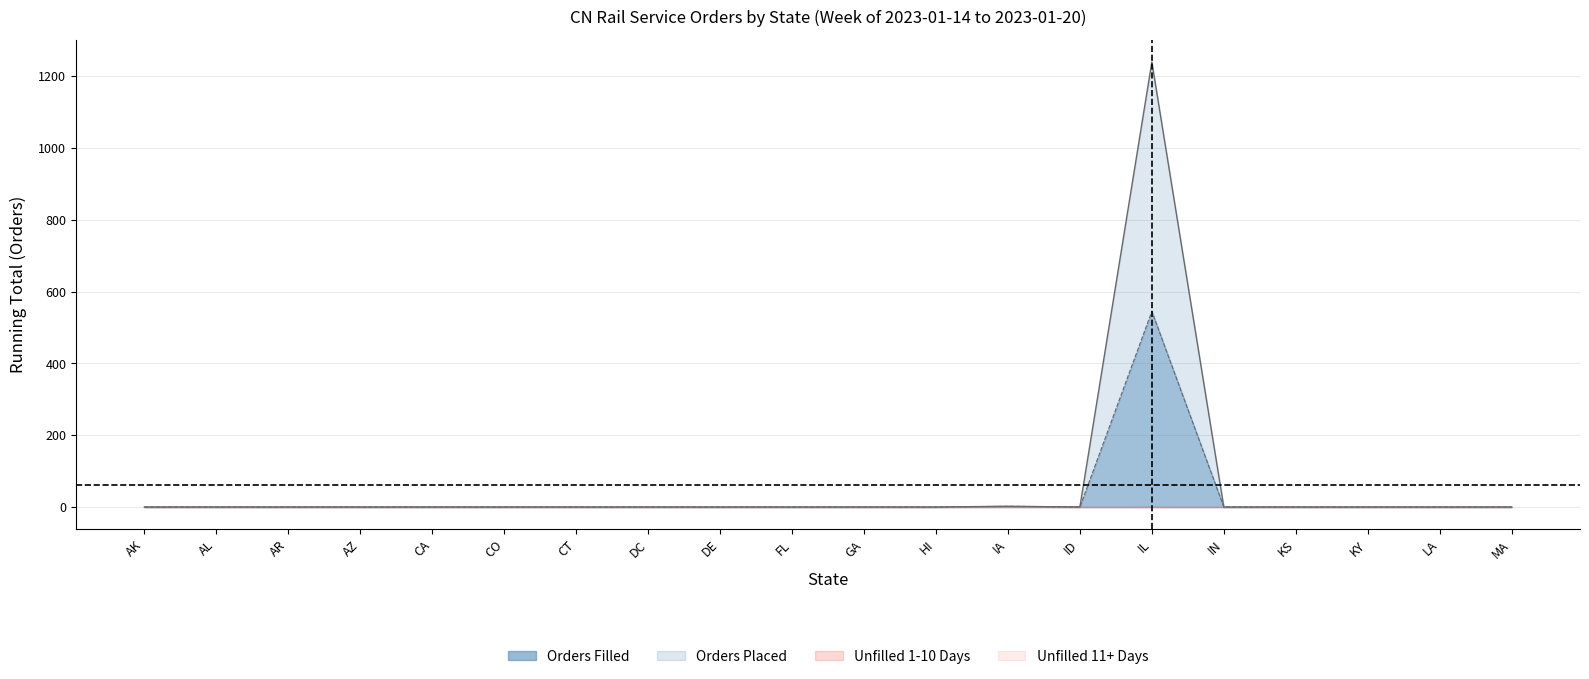

What is the label of the 8th point from the left?

DC